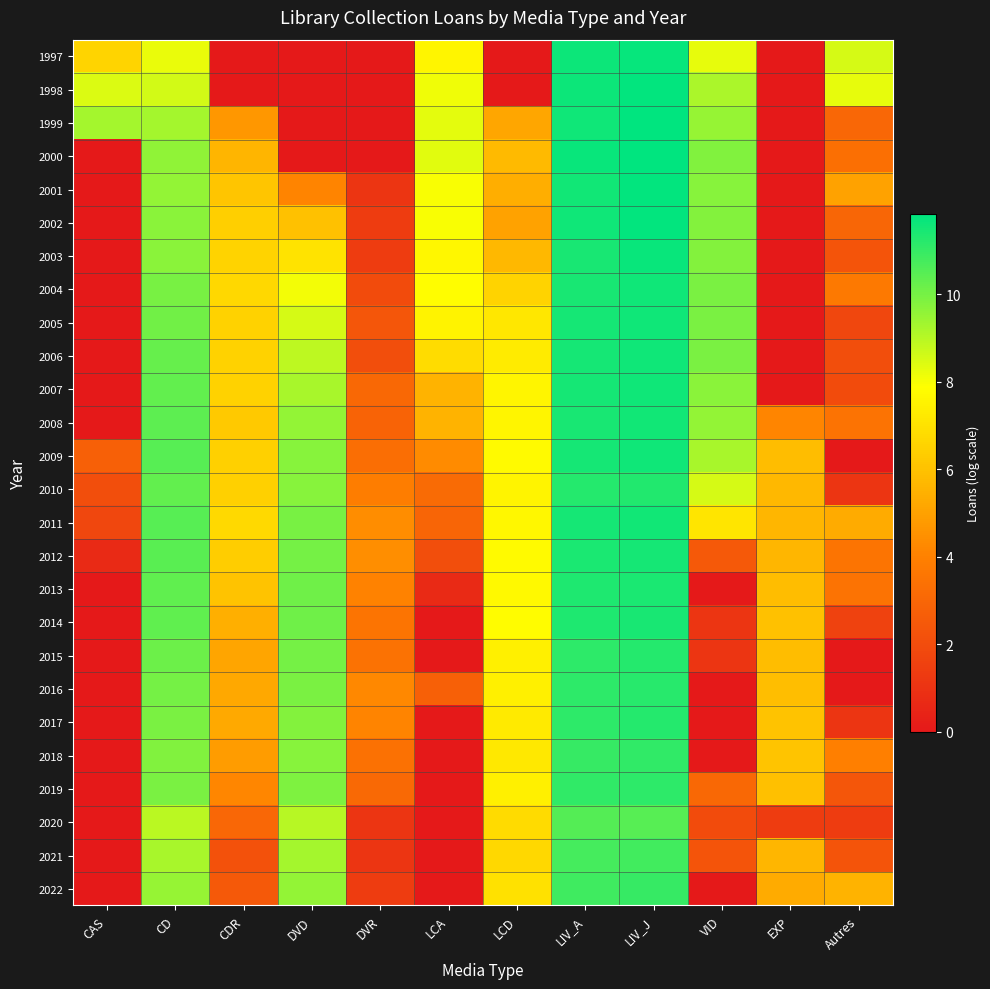

Reading left to right, extract all data points from this chart.

1997: CAS=6.6	CD=8.2	CDR=0.0	DVD=0.0	DVR=0.0	LCA=7.6	LCD=0.0	LIV_A=11.6	LIV_J=11.7	VID=8.3	EXP=0.0	Autres=8.5
1998: CAS=8.5	CD=8.6	CDR=0.0	DVD=0.0	DVR=0.0	LCA=8.1	LCD=0.0	LIV_A=11.6	LIV_J=11.8	VID=9.2	EXP=0.0	Autres=8.3
1999: CAS=9.3	CD=9.3	CDR=4.7	DVD=0.0	DVR=0.0	LCA=8.3	LCD=5.2	LIV_A=11.6	LIV_J=11.8	VID=9.5	EXP=0.0	Autres=3.0
2000: CAS=0.0	CD=9.6	CDR=5.6	DVD=0.0	DVR=0.0	LCA=8.3	LCD=5.7	LIV_A=11.7	LIV_J=11.8	VID=9.8	EXP=0.0	Autres=3.4
2001: CAS=0.0	CD=9.6	CDR=6.1	DVD=4.1	DVR=1.1	LCA=8.0	LCD=5.4	LIV_A=11.6	LIV_J=11.8	VID=9.7	EXP=0.0	Autres=5.0
2002: CAS=0.0	CD=9.7	CDR=6.4	DVD=6.0	DVR=1.4	LCA=8.0	LCD=5.0	LIV_A=11.6	LIV_J=11.8	VID=9.8	EXP=0.0	Autres=3.0
2003: CAS=0.0	CD=9.7	CDR=6.5	DVD=7.1	DVR=1.4	LCA=7.6	LCD=5.7	LIV_A=11.5	LIV_J=11.7	VID=9.8	EXP=0.0	Autres=2.3
2004: CAS=0.0	CD=10.0	CDR=6.7	DVD=8.1	DVR=1.9	LCA=7.8	LCD=6.5	LIV_A=11.5	LIV_J=11.6	VID=9.9	EXP=0.0	Autres=3.7
2005: CAS=0.0	CD=10.1	CDR=6.5	DVD=8.5	DVR=2.4	LCA=7.5	LCD=7.1	LIV_A=11.5	LIV_J=11.6	VID=9.9	EXP=0.0	Autres=1.8
2006: CAS=0.0	CD=10.2	CDR=6.5	DVD=8.9	DVR=2.1	LCA=6.8	LCD=7.3	LIV_A=11.5	LIV_J=11.6	VID=9.9	EXP=0.0	Autres=2.1
2007: CAS=0.0	CD=10.3	CDR=6.5	DVD=9.2	DVR=3.1	LCA=5.6	LCD=7.6	LIV_A=11.5	LIV_J=11.6	VID=9.7	EXP=0.0	Autres=1.9
2008: CAS=0.0	CD=10.4	CDR=6.2	DVD=9.6	DVR=2.9	LCA=5.6	LCD=7.6	LIV_A=11.4	LIV_J=11.6	VID=9.6	EXP=4.1	Autres=3.5
2009: CAS=2.8	CD=10.5	CDR=6.4	DVD=9.8	DVR=3.3	LCA=4.3	LCD=7.7	LIV_A=11.5	LIV_J=11.6	VID=9.2	EXP=5.9	Autres=0.0
2010: CAS=2.1	CD=10.3	CDR=6.5	DVD=9.7	DVR=3.9	LCA=3.2	LCD=7.6	LIV_A=11.3	LIV_J=11.3	VID=8.5	EXP=5.7	Autres=1.1
2011: CAS=1.8	CD=10.5	CDR=6.7	DVD=10.0	DVR=4.4	LCA=2.9	LCD=7.7	LIV_A=11.5	LIV_J=11.5	VID=7.1	EXP=5.7	Autres=5.3
2012: CAS=0.7	CD=10.4	CDR=6.4	DVD=10.0	DVR=4.4	LCA=2.1	LCD=7.8	LIV_A=11.4	LIV_J=11.5	VID=2.5	EXP=5.7	Autres=3.6
2013: CAS=0.0	CD=10.3	CDR=6.0	DVD=10.1	DVR=4.0	LCA=0.7	LCD=7.7	LIV_A=11.4	LIV_J=11.4	VID=0.0	EXP=5.8	Autres=3.5
2014: CAS=0.0	CD=10.3	CDR=5.4	DVD=10.1	DVR=3.5	LCA=0.0	LCD=7.8	LIV_A=11.4	LIV_J=11.5	VID=1.1	EXP=6.0	Autres=1.6
2015: CAS=0.0	CD=10.1	CDR=5.1	DVD=10.0	DVR=3.4	LCA=0.0	LCD=7.4	LIV_A=11.1	LIV_J=11.3	VID=1.1	EXP=5.8	Autres=0.0
2016: CAS=0.0	CD=10.0	CDR=5.2	DVD=9.9	DVR=4.2	LCA=2.8	LCD=7.4	LIV_A=11.1	LIV_J=11.2	VID=0.0	EXP=5.9	Autres=0.0
2017: CAS=0.0	CD=9.9	CDR=5.2	DVD=9.8	DVR=4.1	LCA=0.0	LCD=7.2	LIV_A=11.1	LIV_J=11.3	VID=0.0	EXP=6.0	Autres=1.1
2018: CAS=0.0	CD=9.8	CDR=4.8	DVD=9.8	DVR=3.4	LCA=0.0	LCD=7.2	LIV_A=11.0	LIV_J=11.1	VID=0.0	EXP=6.1	Autres=4.0
2019: CAS=0.0	CD=9.9	CDR=4.2	DVD=9.9	DVR=3.1	LCA=0.0	LCD=7.4	LIV_A=11.1	LIV_J=11.1	VID=3.1	EXP=5.9	Autres=2.4
2020: CAS=0.0	CD=9.0	CDR=3.0	DVD=9.0	DVR=1.1	LCA=0.0	LCD=6.8	LIV_A=10.5	LIV_J=10.5	VID=1.9	EXP=1.4	Autres=1.4
2021: CAS=0.0	CD=9.2	CDR=2.2	DVD=9.3	DVR=1.1	LCA=0.0	LCD=6.7	LIV_A=10.7	LIV_J=10.8	VID=2.3	EXP=5.7	Autres=2.3
2022: CAS=0.0	CD=9.5	CDR=2.5	DVD=9.5	DVR=1.4	LCA=0.0	LCD=6.9	LIV_A=10.9	LIV_J=11.0	VID=0.0	EXP=5.3	Autres=5.6